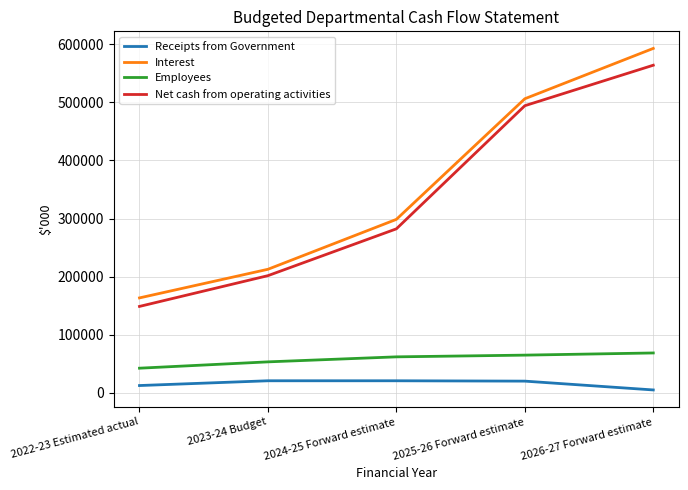

The Net cash from operating activities series shows 308854 at 2026-27 Forward estimate. True or false?

False